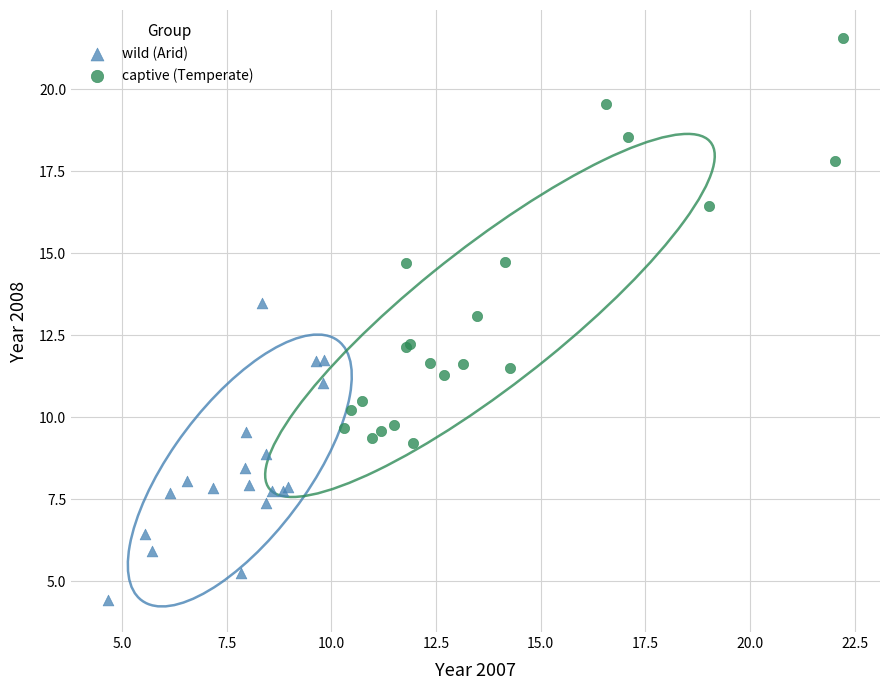

Which series has the widest spread of Y values?

captive (Temperate)